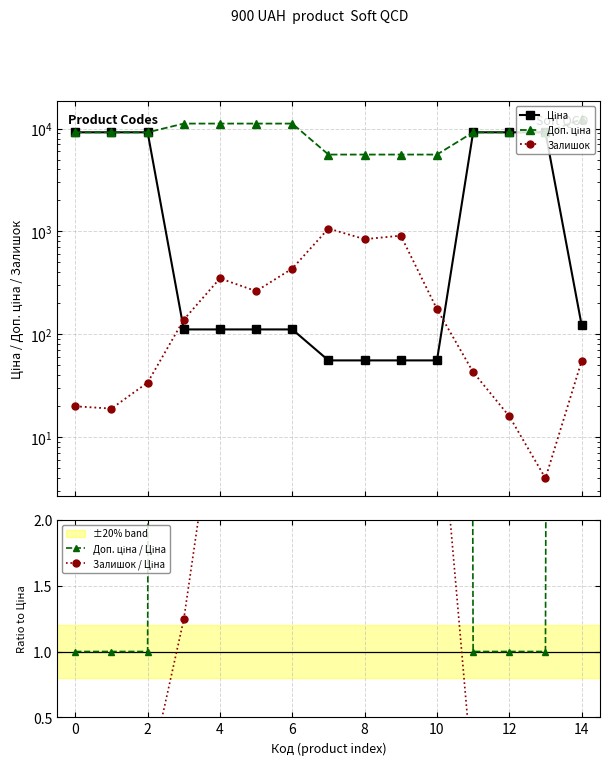

At which category does the chart reach its peak across all series?

14